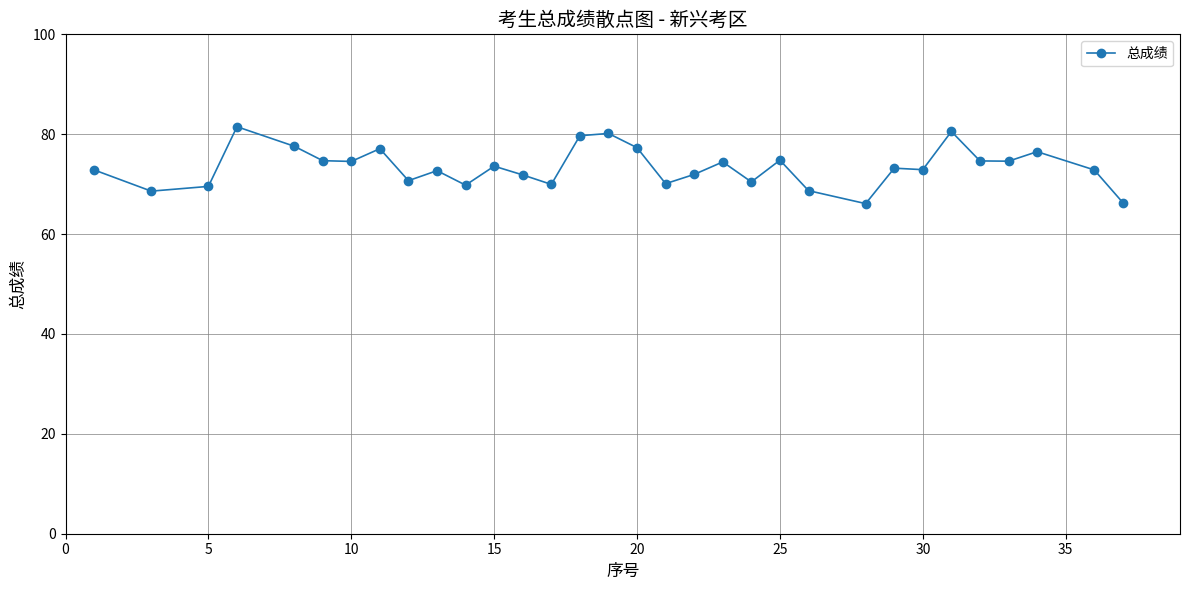

True or false: there are more than 0 points higher than both neighbors.

True